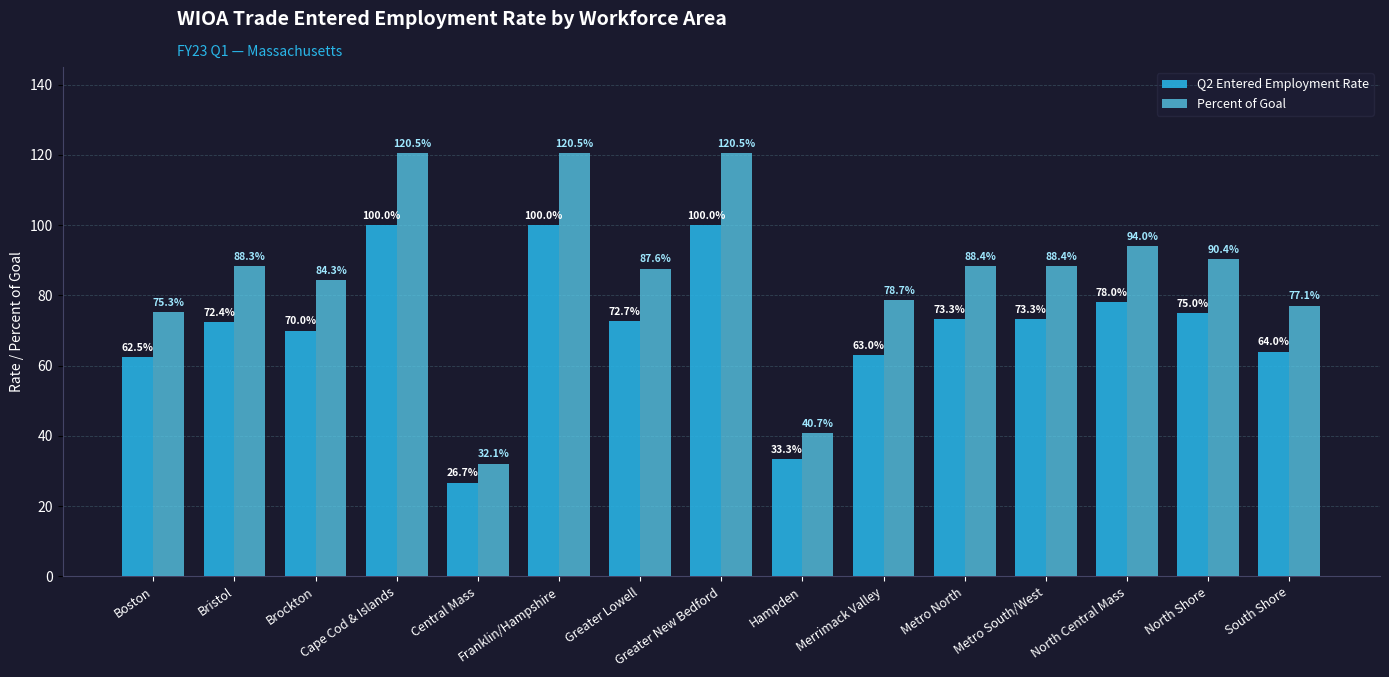

Which category has the lowest value in the Q2 Entered Employment Rate series?

Central Mass